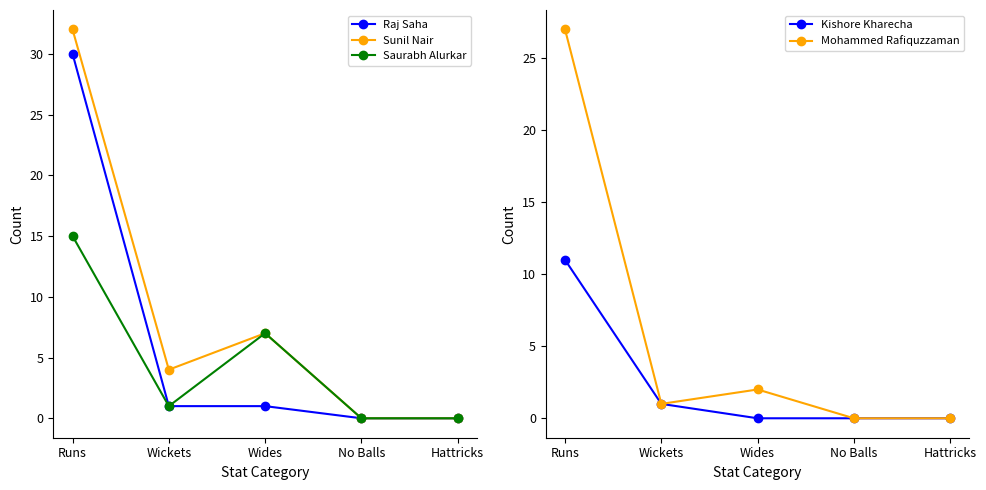

At which label does Sunil Nair reach its peak?

Runs